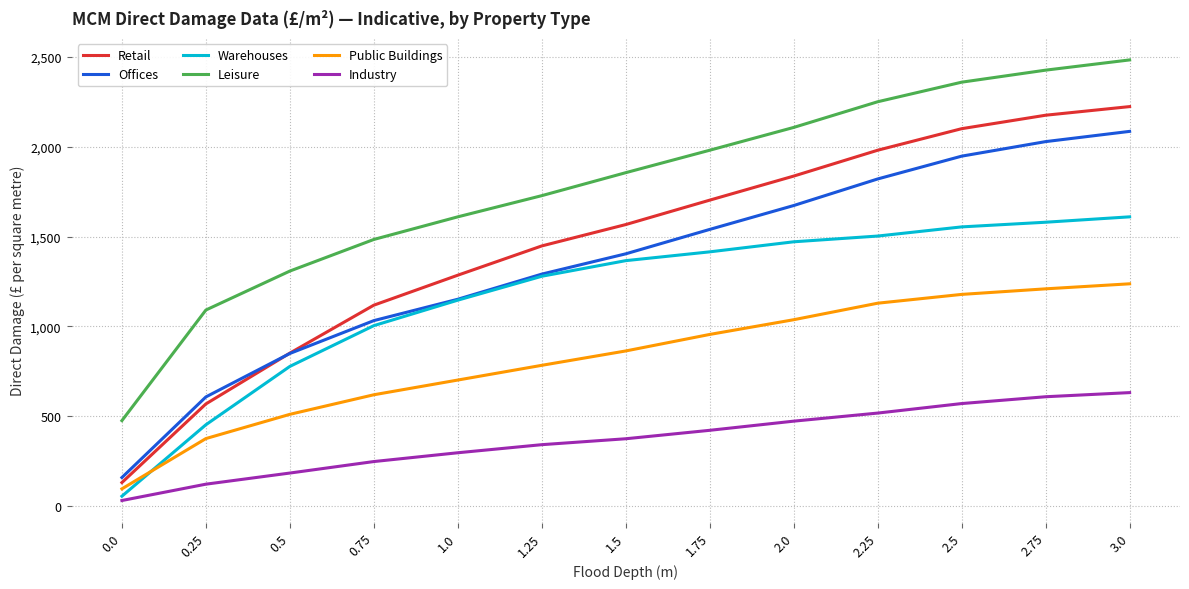

Reading left to right, extract all data points from this chart.

Retail: 130	568	851	1118	1285	1448	1567	1703	1837	1981	2101	2176	2224
Offices: 158	607	849	1032	1151	1291	1404	1540	1673	1821	1948	2029	2086
Warehouses: 54	452	777	1004	1146	1279	1366	1415	1471	1503	1554	1580	1610
Leisure: 475	1091	1308	1484	1610	1728	1856	1981	2108	2251	2360	2427	2484
Public Buildings: 95	375	510	619	701	783	863	955	1037	1129	1178	1209	1237
Industry: 30	121	183	247	296	341	374	421	472	517	570	608	631